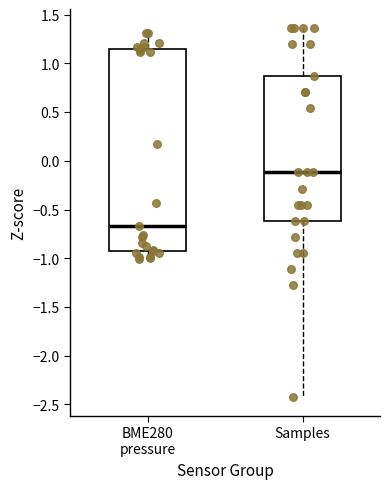

Which box has the lowest median line?

BME280 pressure